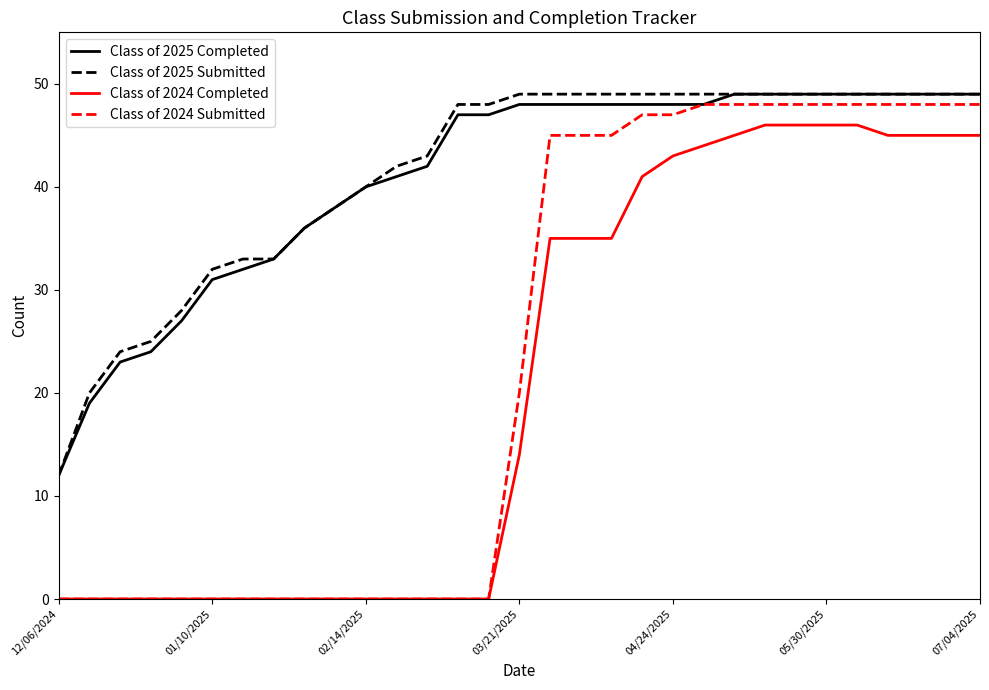

What is the highest value of the Class of 2025 Submitted series?

49